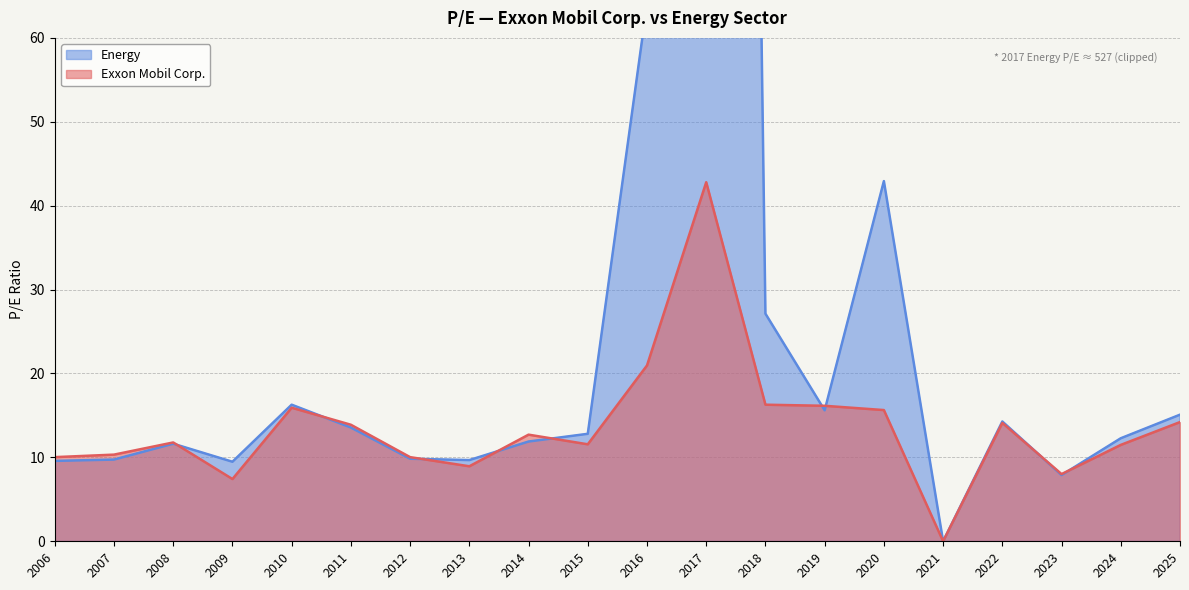

In Energy, how many points are higher than both neighbors (excluding endpoints)?

5